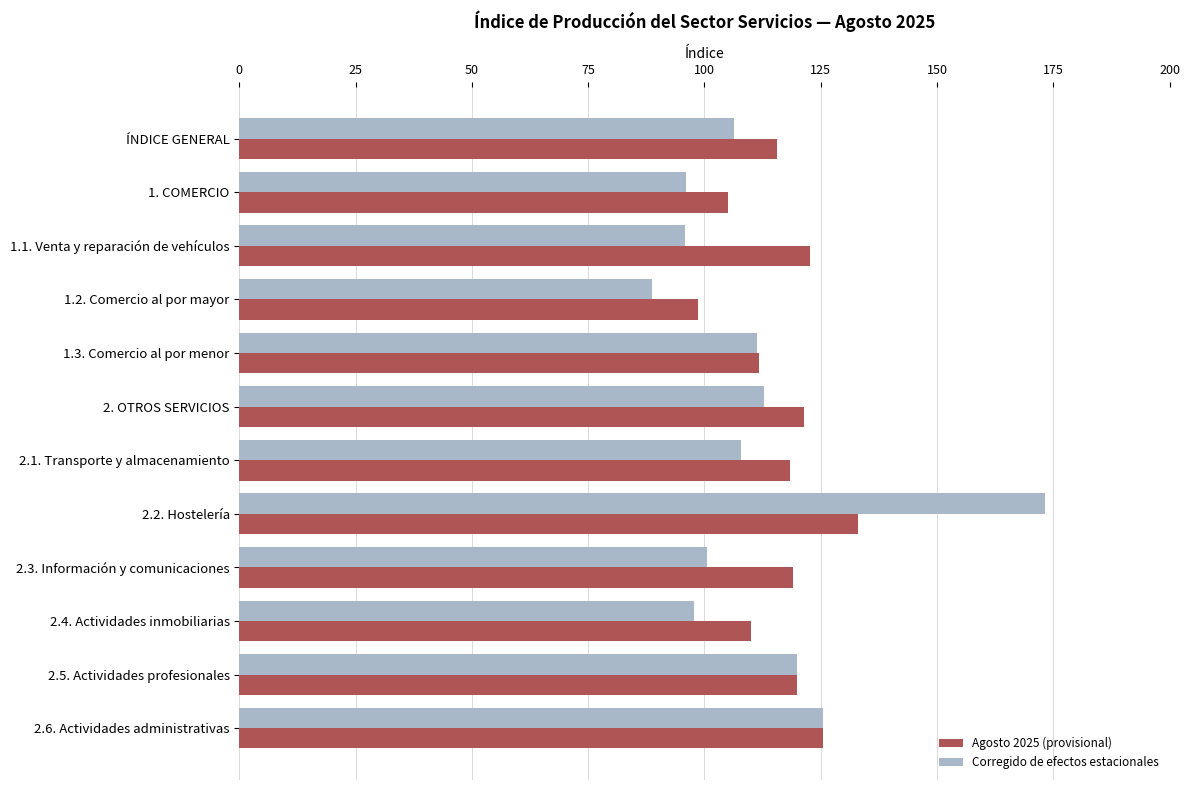

What is the difference between the Agosto 2025 (provisional) values at 1. COMERCIO and 2.3. Información y comunicaciones?

13.9